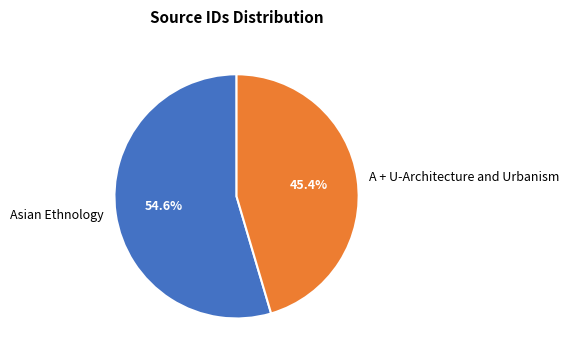

To the nearest percent, what percentage of the pie is A + U-Architecture and Urbanism?

45%